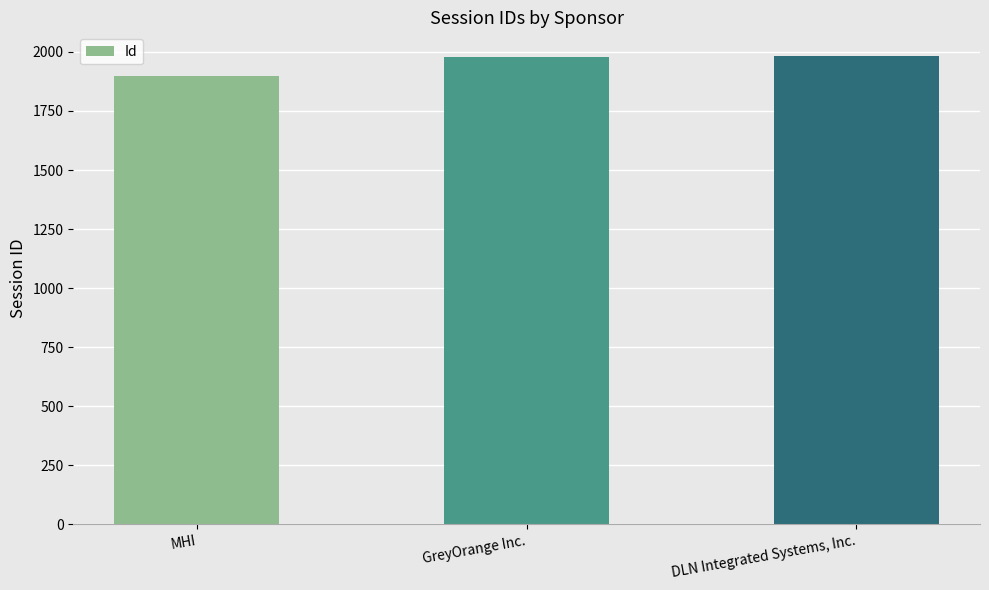

What is the sum of the values at GreyOrange Inc. and MHI?

3879